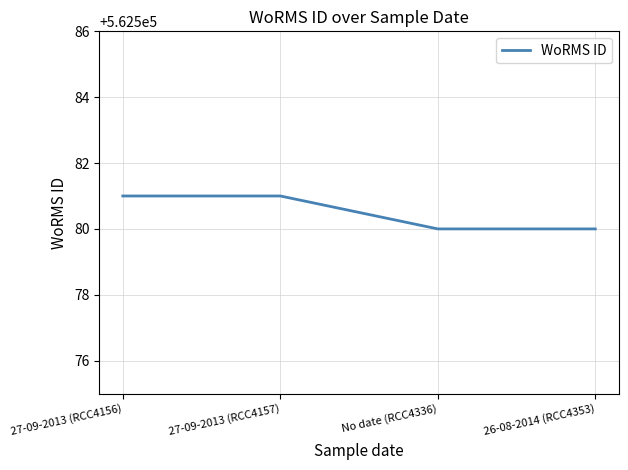

What is the maximum value shown in the chart?

562581